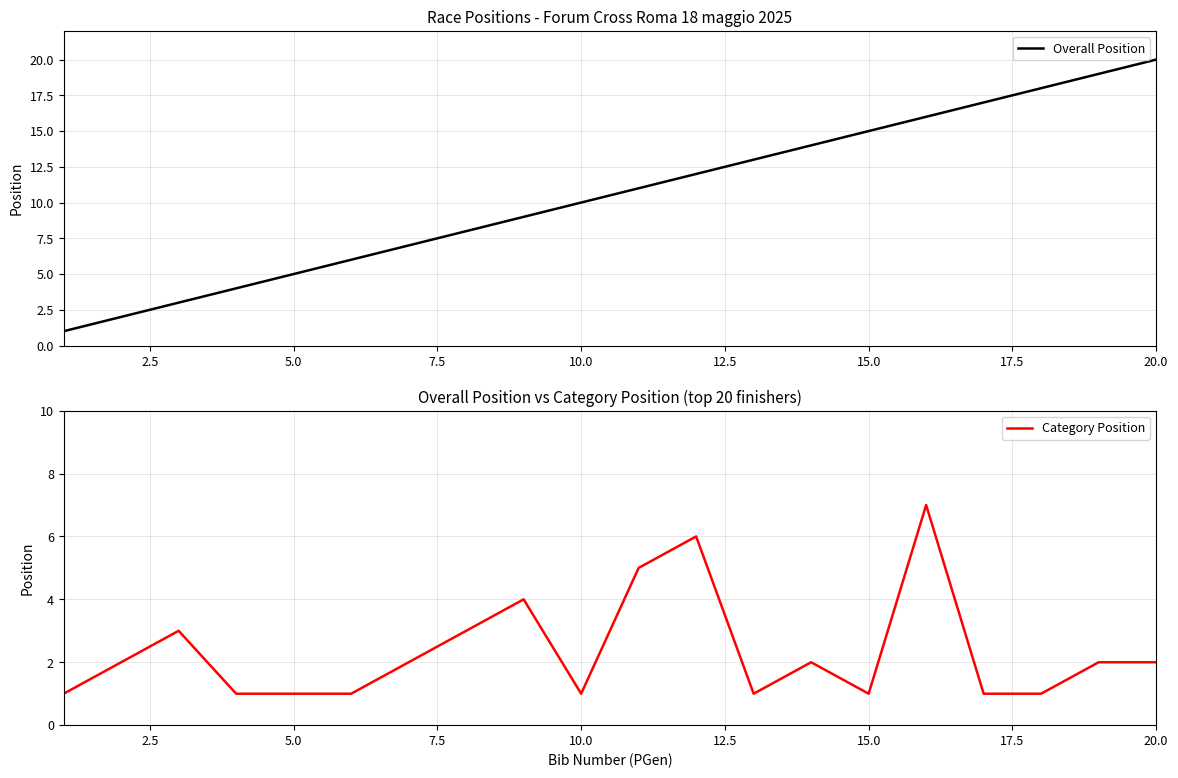

True or false: Category Position and Overall Position intersect in this chart.

False